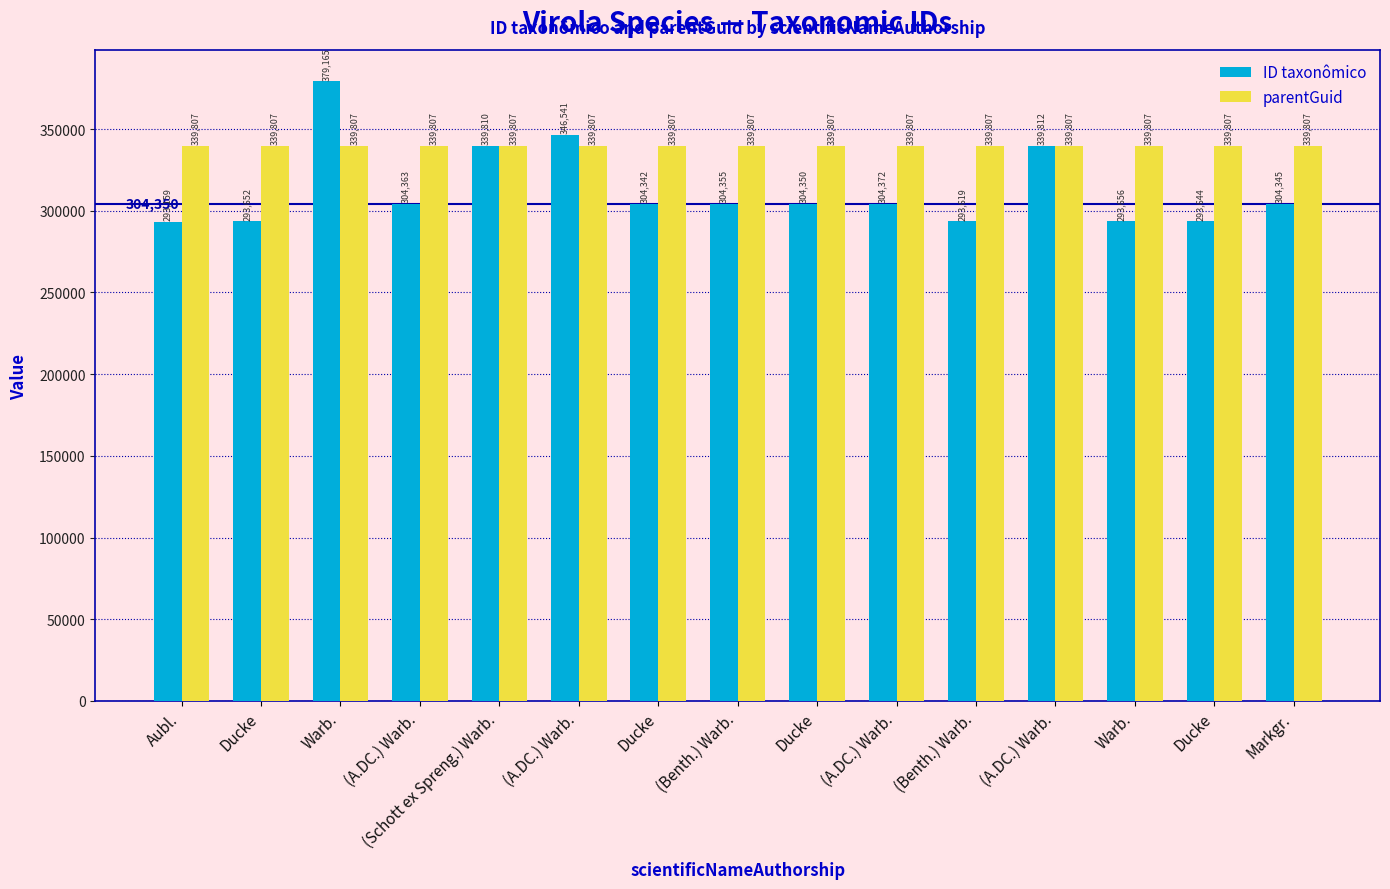

Count the number of data series in this chart.

2